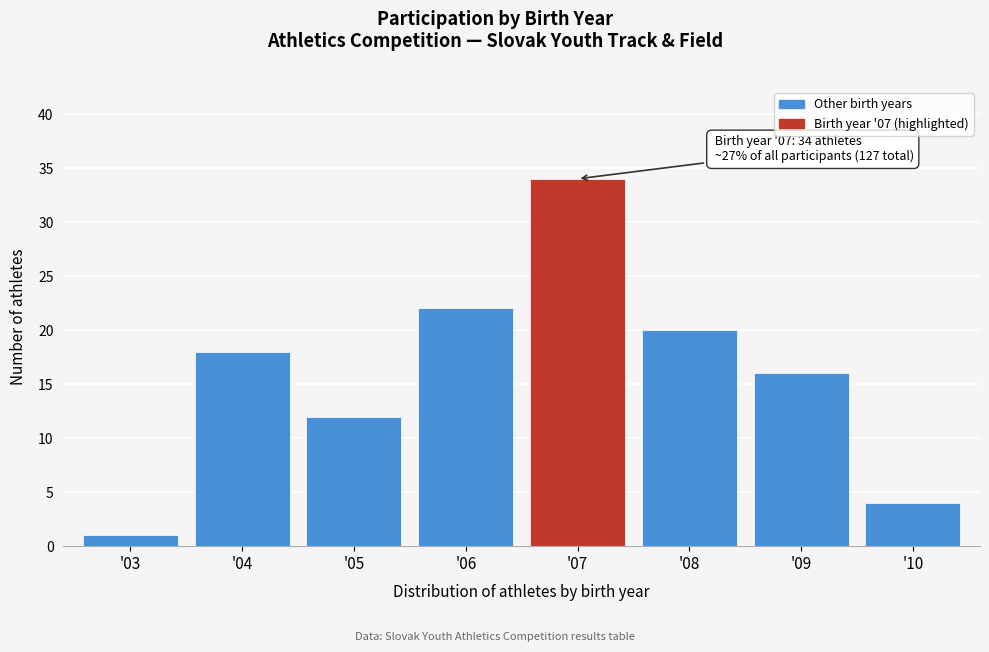

Reading right to left, extract all data points from this chart.

4	16	20	34	22	12	18	1